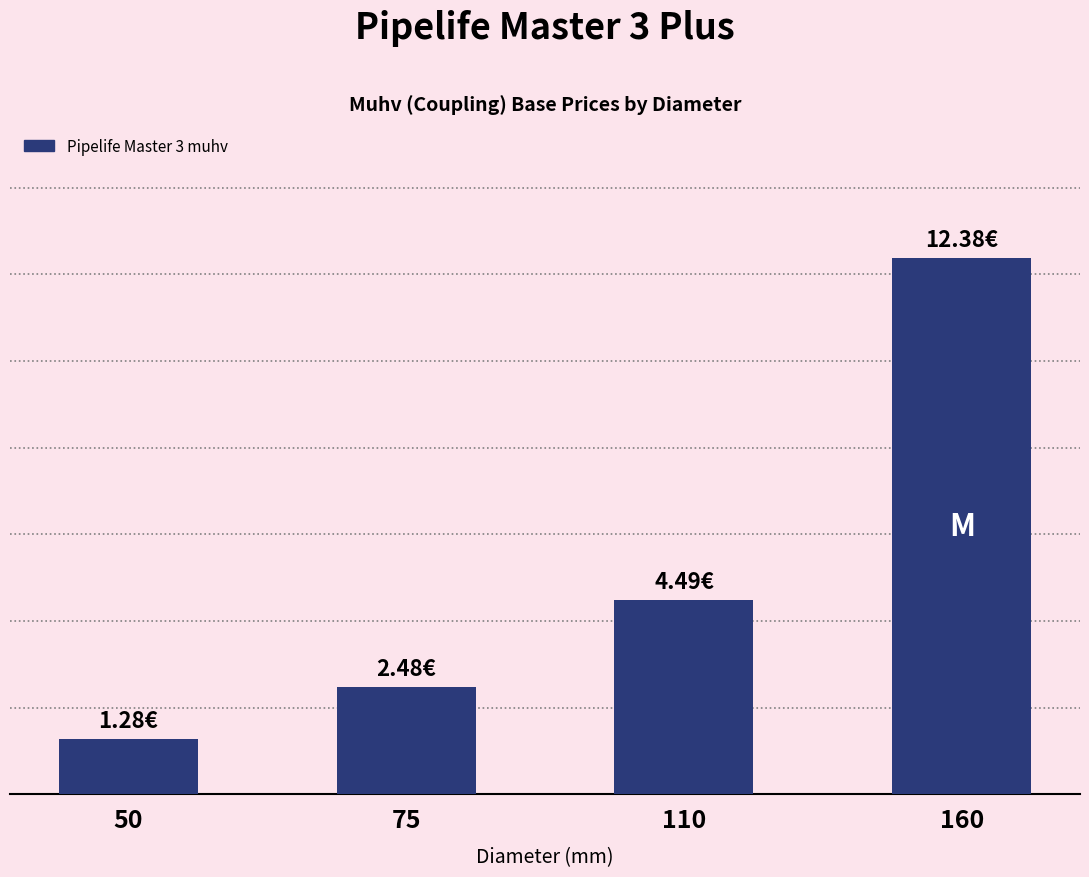

The chart shows a value of 2.5 at 75. True or false?

True